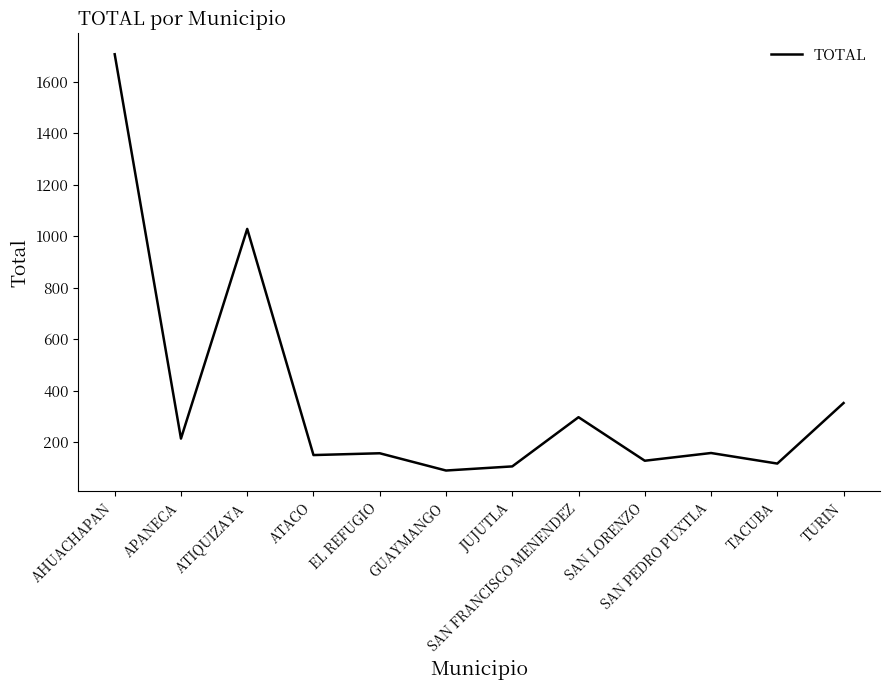

What is the smallest value displayed?

90